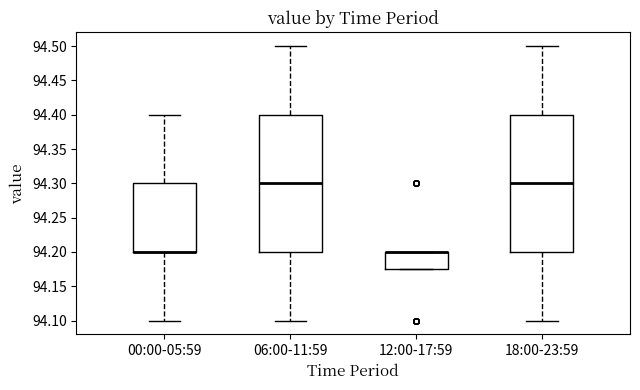

Where is the lower edge of the box for 00:00-05:59 on the y-axis? The values are not printed on the chart, so give them approximately, as read against the axis.

94.200